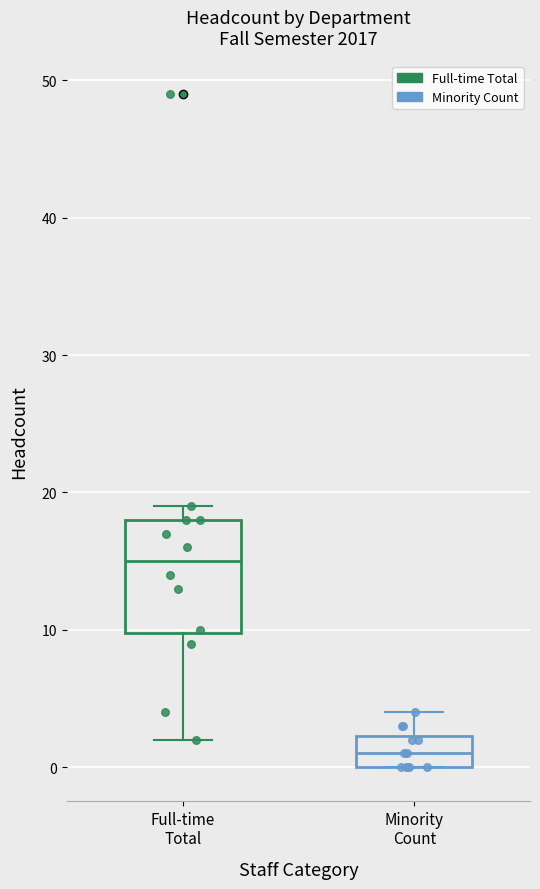

Reading left to right, transcribe this box plot: for each box, give where its median line is, the range the box spans, and where its two whiskers end, as read against the y-axis. The values are not printed on the chart, so give them approximately, as read against the axis.

Full-time Total: median 15, box 10 to 18, whiskers 2 to 19
Minority Count: median 1, box 0 to 2, whiskers 0 to 4